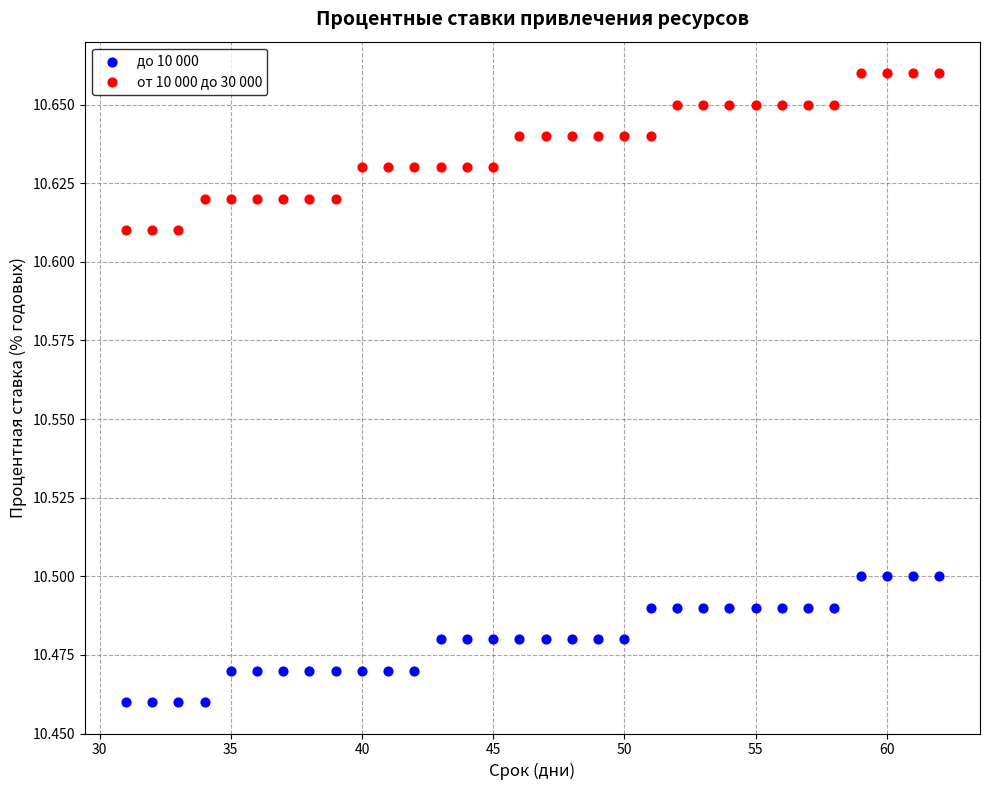

Which series contains the lowest Y value?

до 10 000